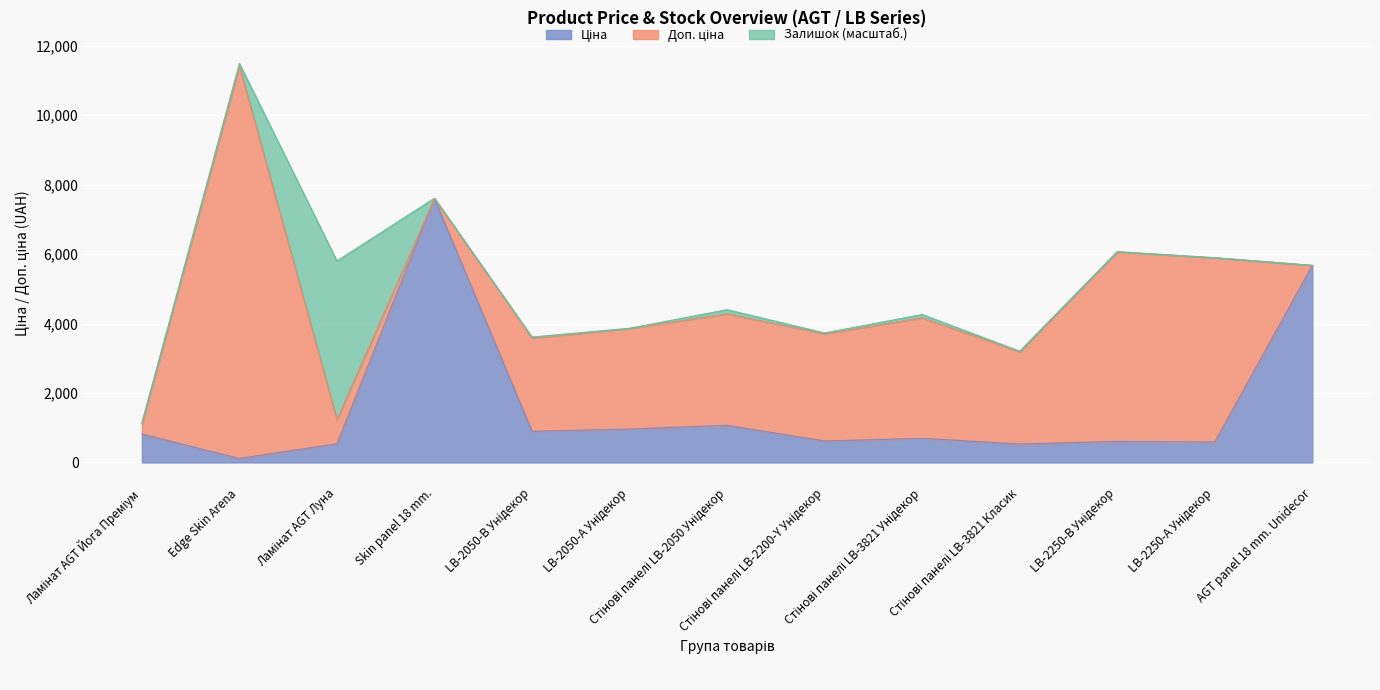

Where is the first local minimum for Ціна?

Edge Skin Arena